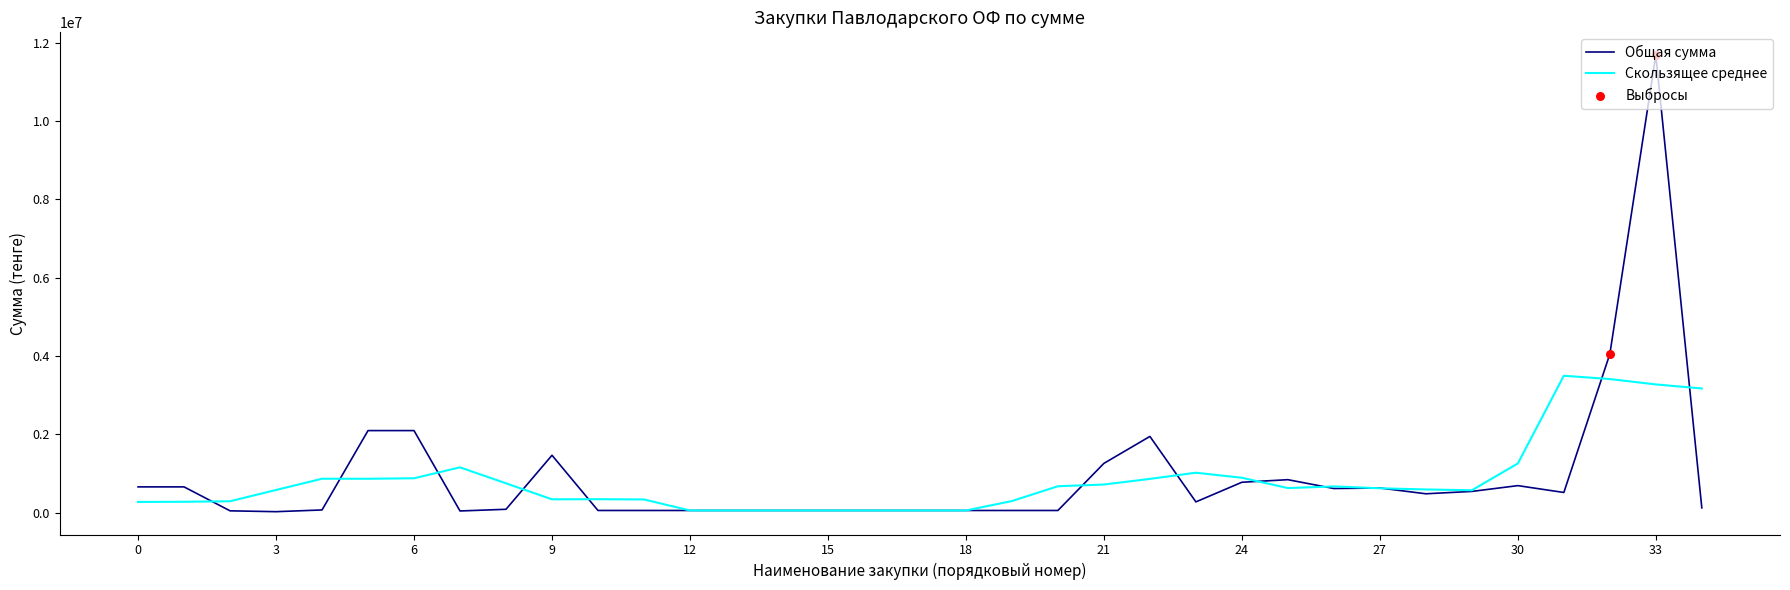

List the series in order of their peak value, highest first.

Общая сумма, Скользящее среднее